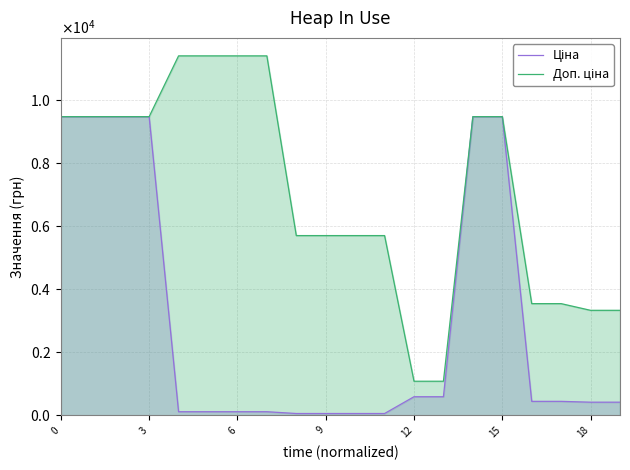

True or false: Ціна has more than 2 interior local peaks.

False